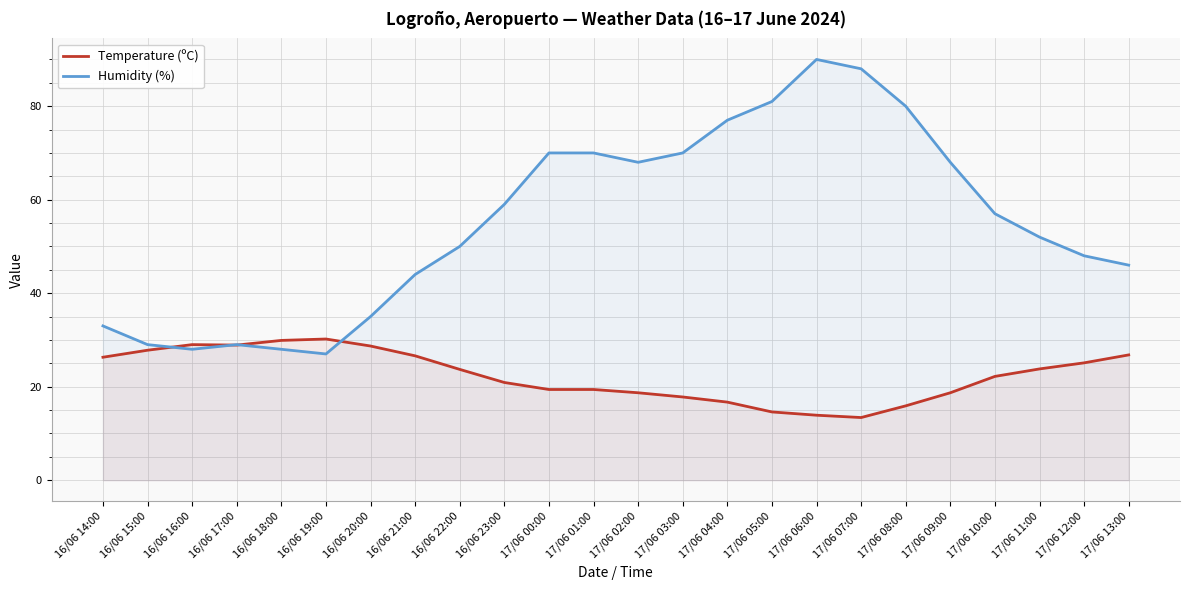

True or false: Humidity (%) and Temperature (ºC) intersect in this chart.

True